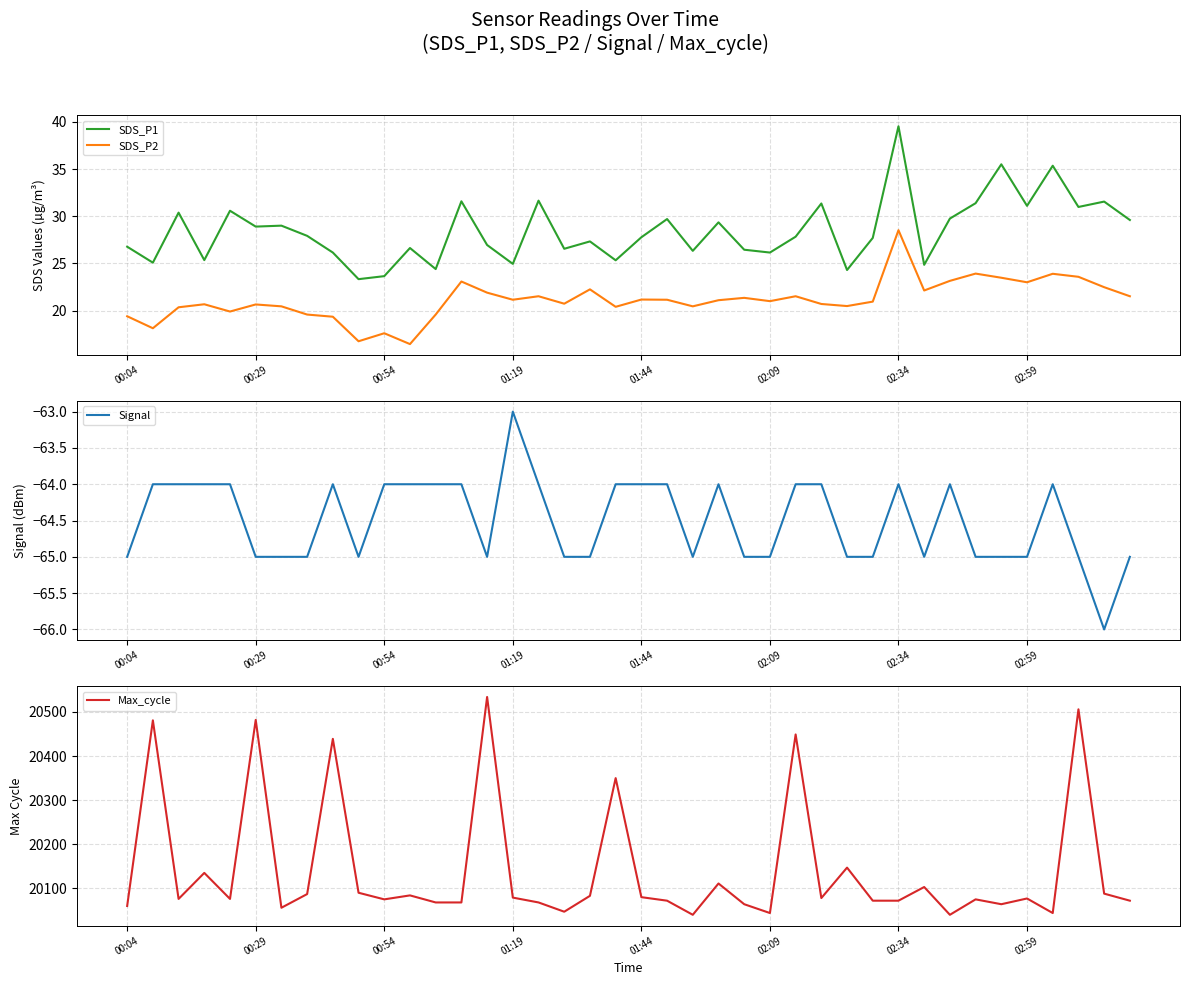

What is the minimum value for Signal?

-66